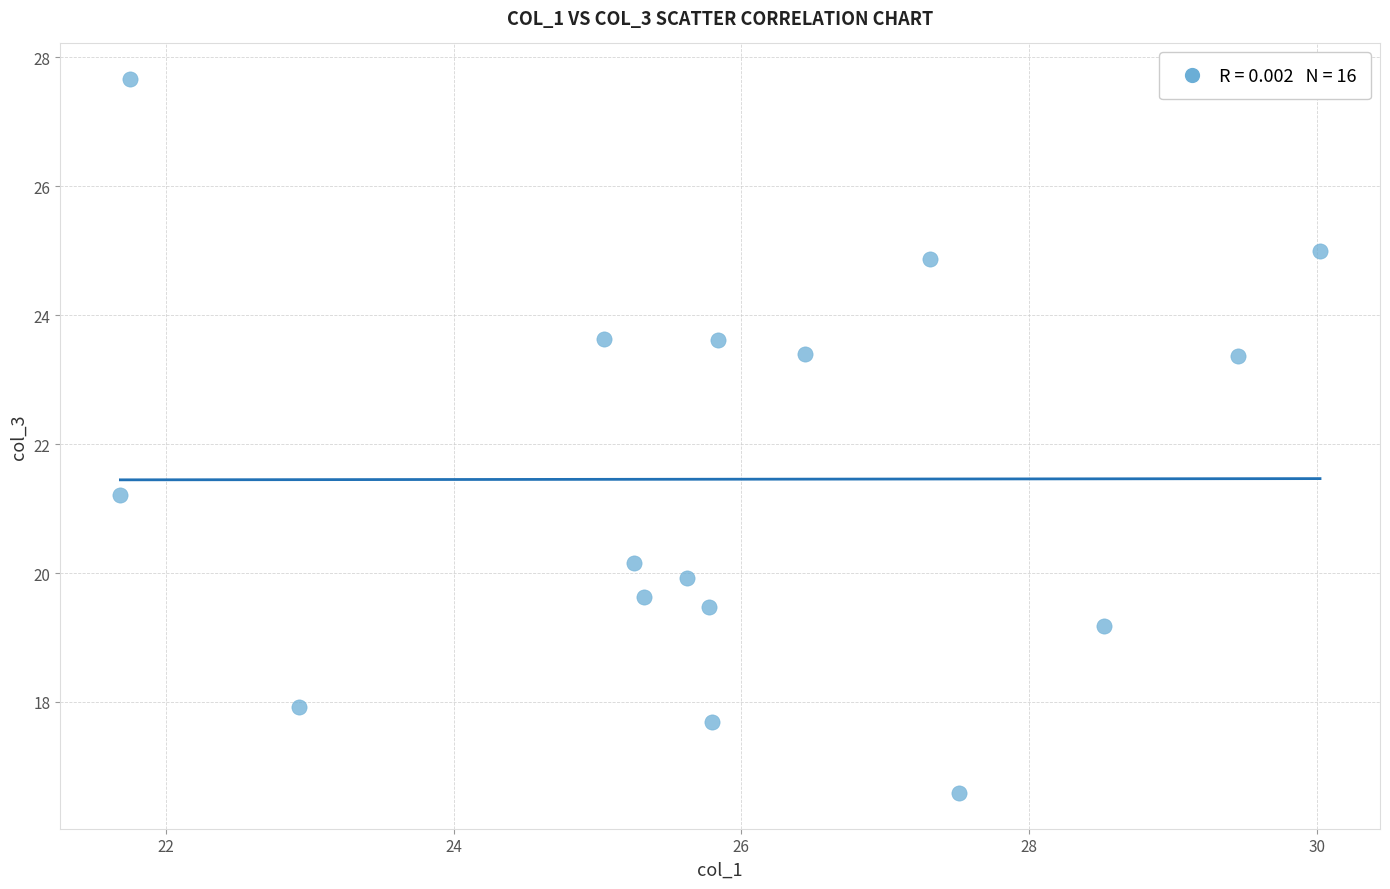

What is the range of X values (max minus min)?

8.3